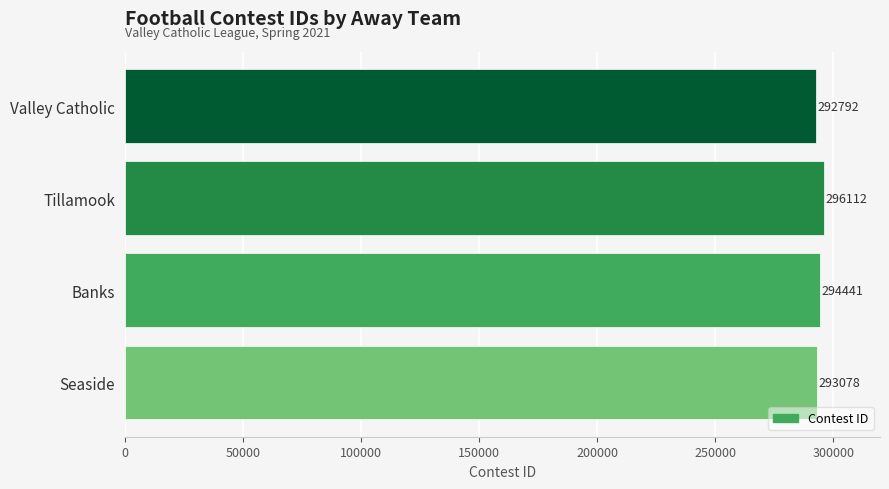

What is the sum of all values?

1176423